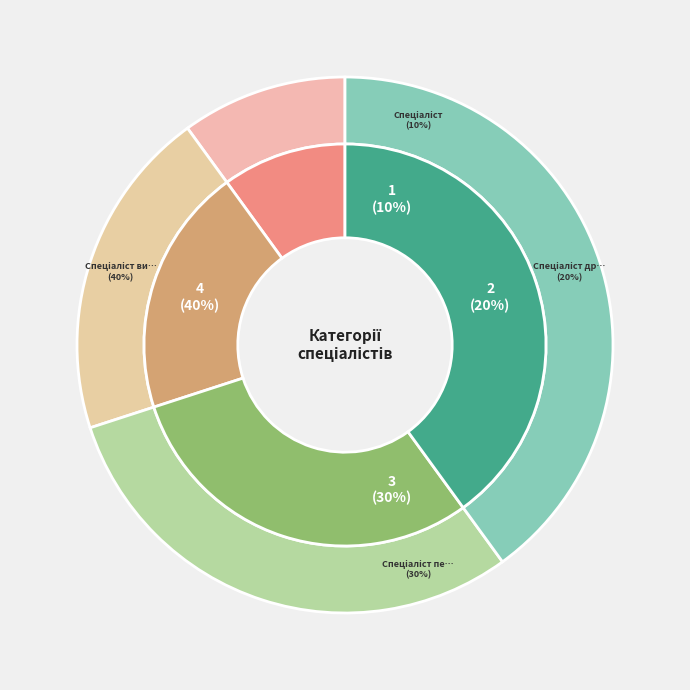

How many slices are in this pie chart?

4